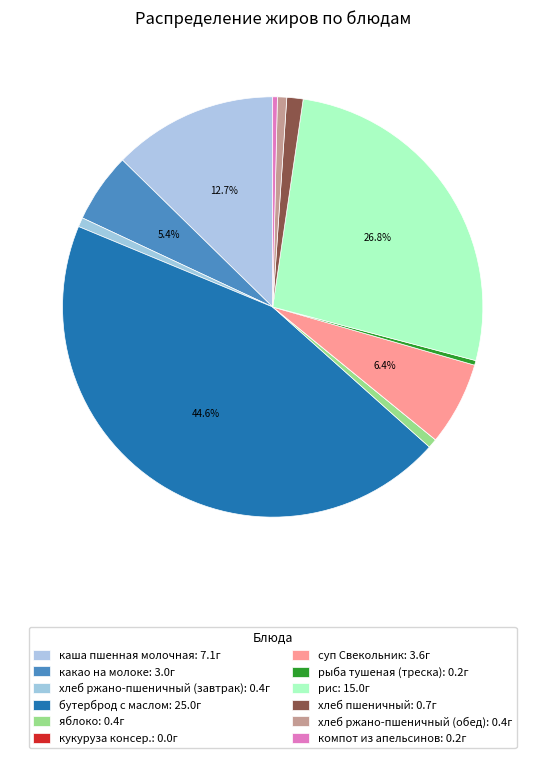

The бутерброд с маслом slice represents 45% of the pie. True or false?

True